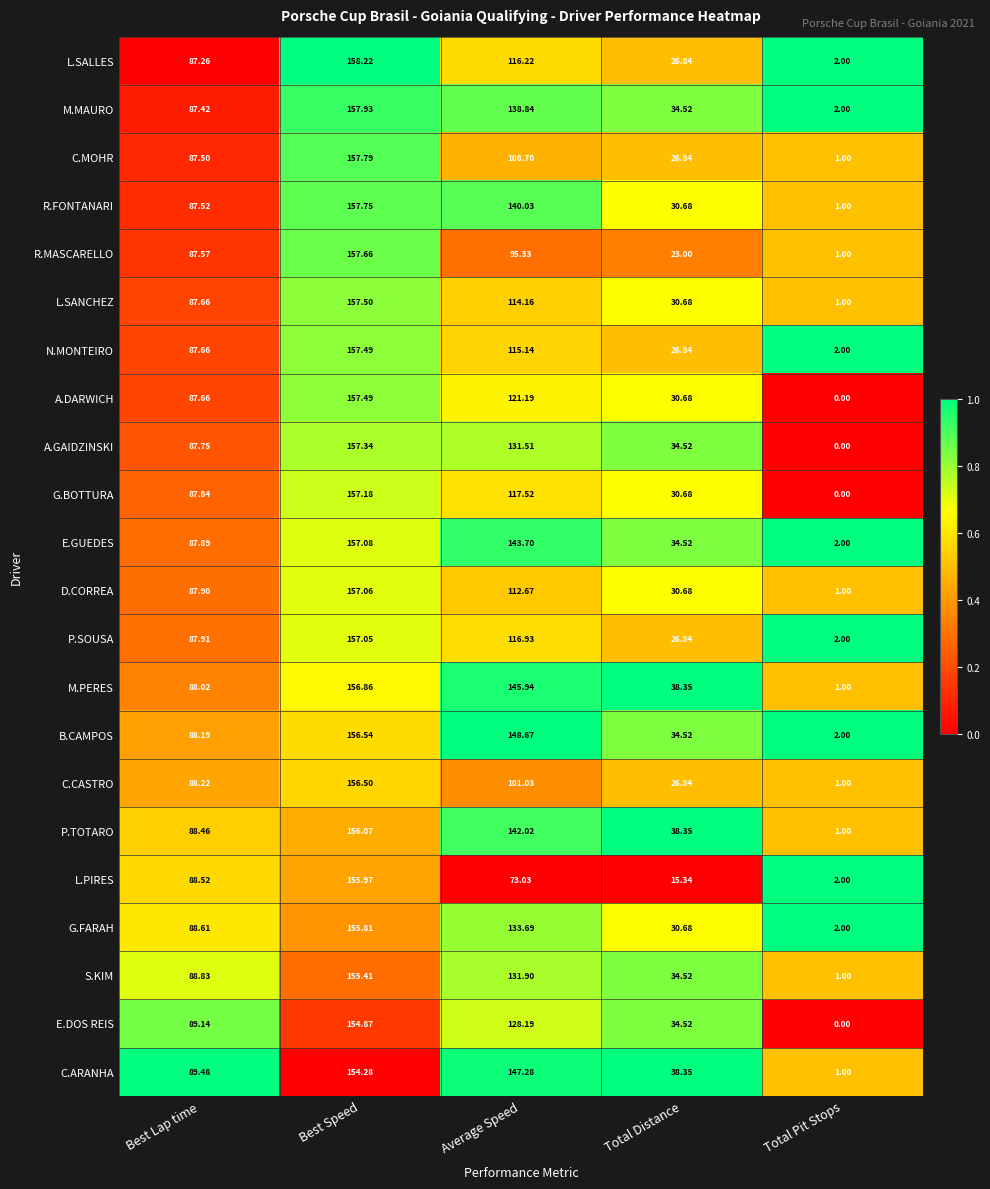

At which label is G.FARAH closest to 78?

Best Lap time